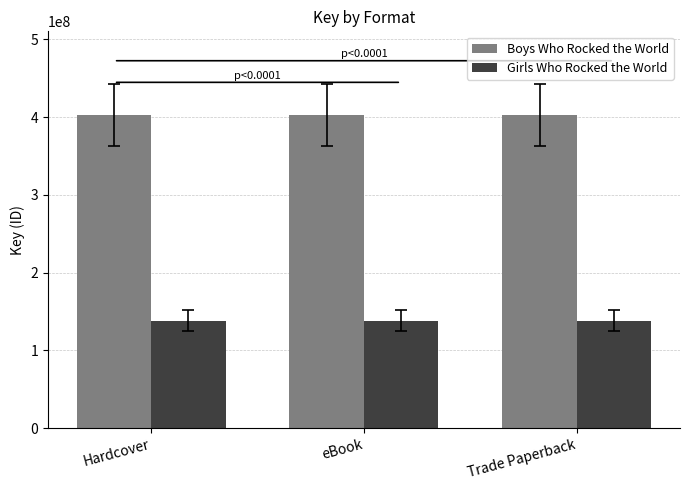

What is the label of the 1st bar from the right?

Trade Paperback